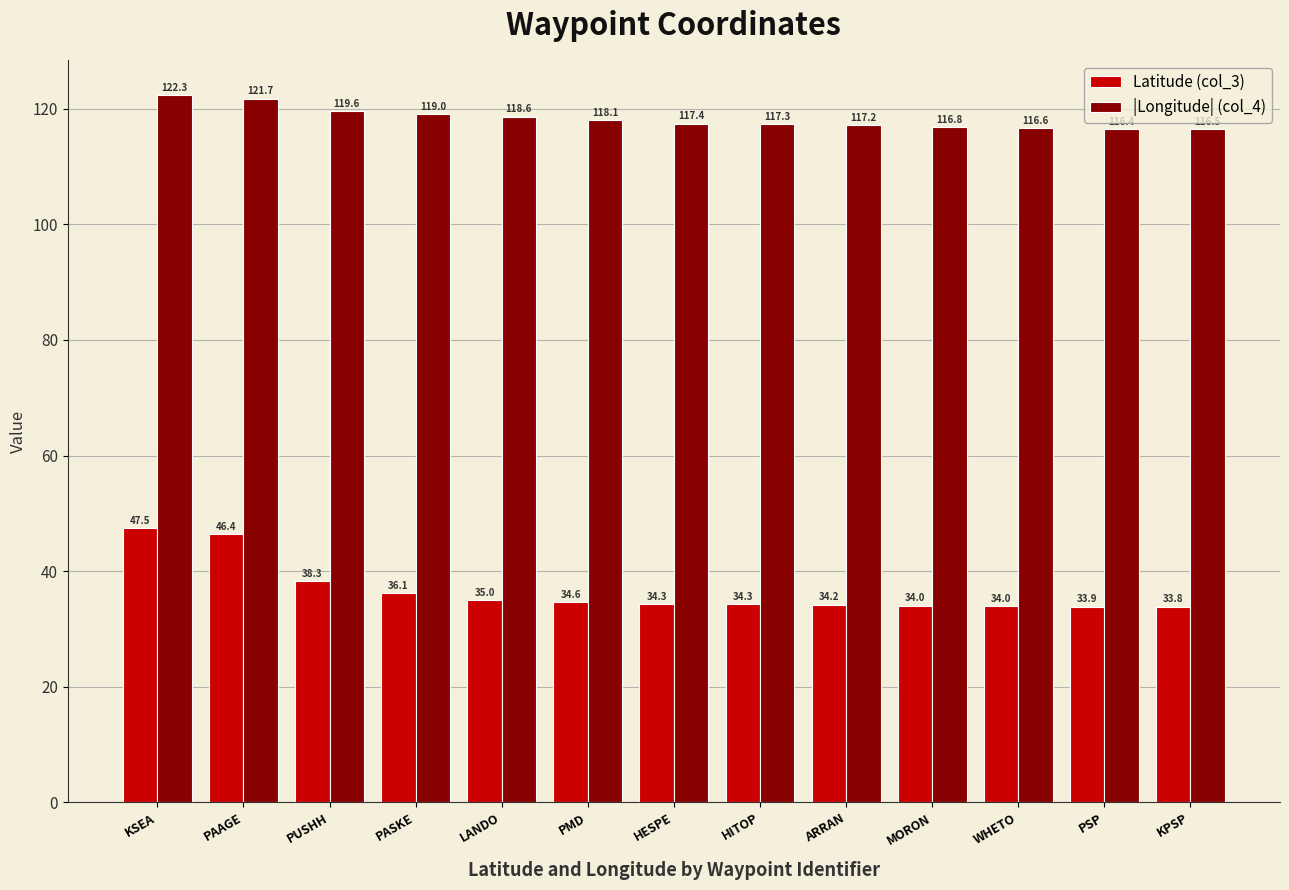

Does the chart contain stacked bars?

No